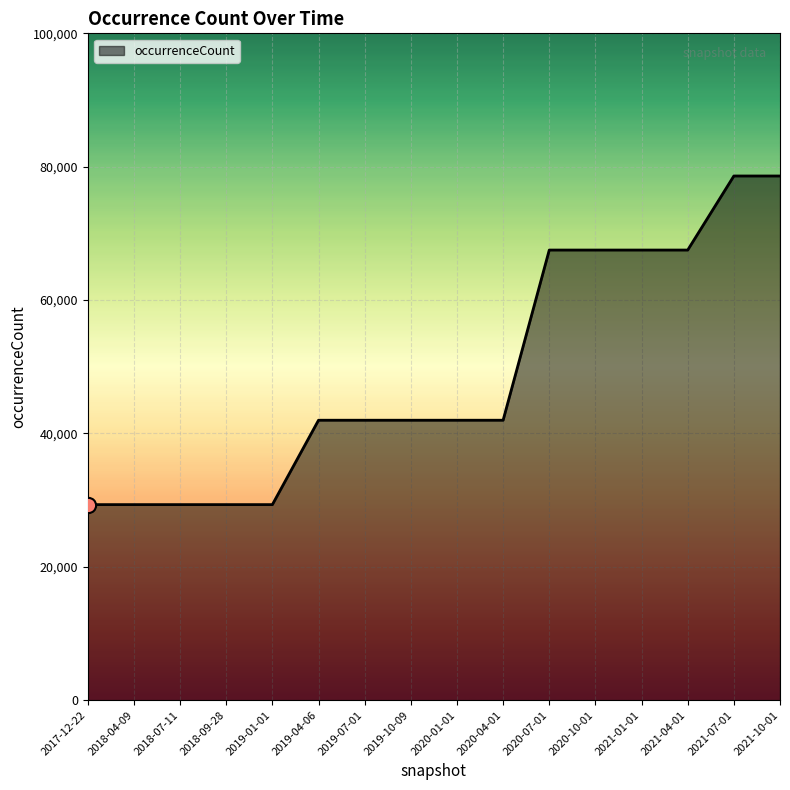

What is the change in value from 2019-07-01 to 2021-10-01?

+36626